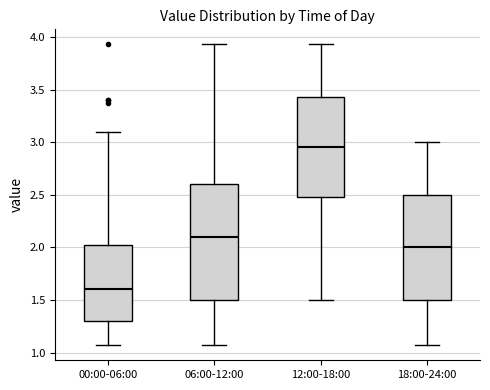

Comparing the boxes themselves (not the whiskers), which one is the tallest?

06:00-12:00